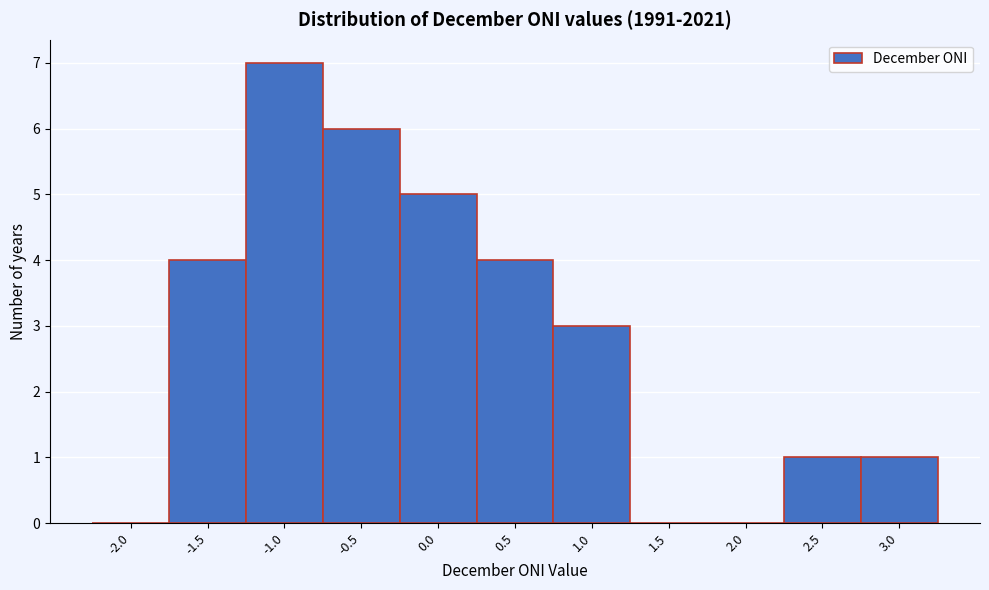

Reading left to right, transcribe all the data shown in this chart.

-2.0=0	-1.5=4	-1.0=7	-0.5=6	0.0=5	0.5=4	1.0=3	1.5=0	2.0=0	2.5=1	3.0=1